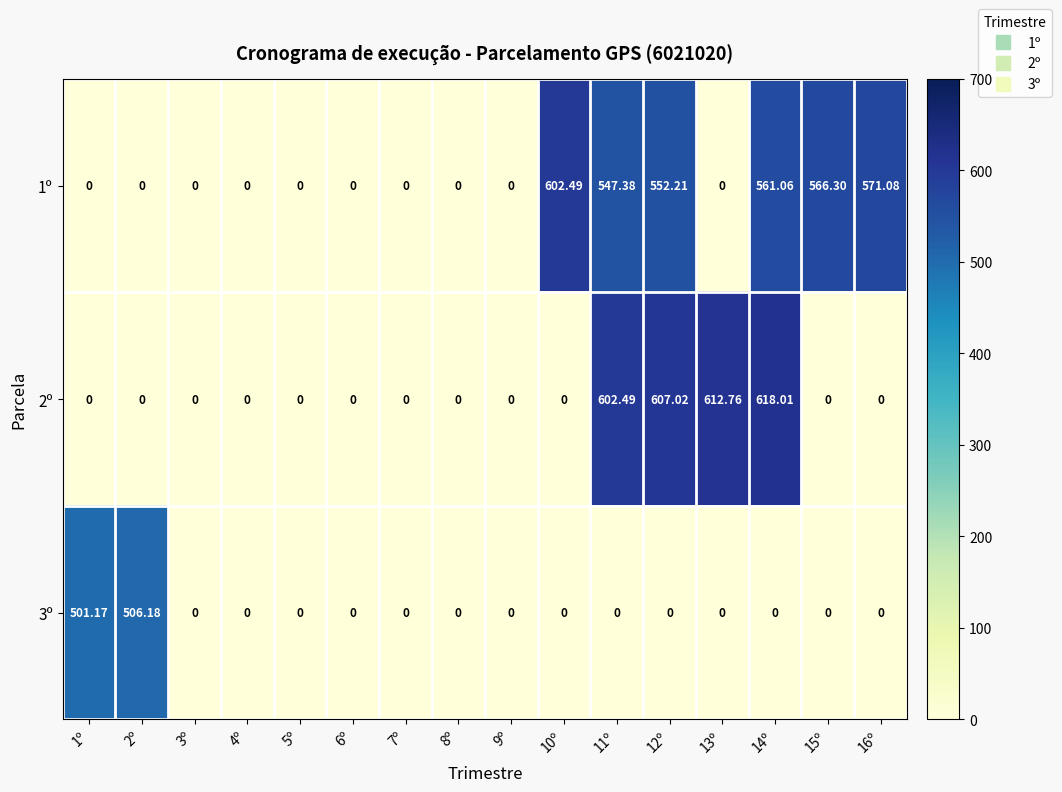

Count the number of data series in this chart.

3